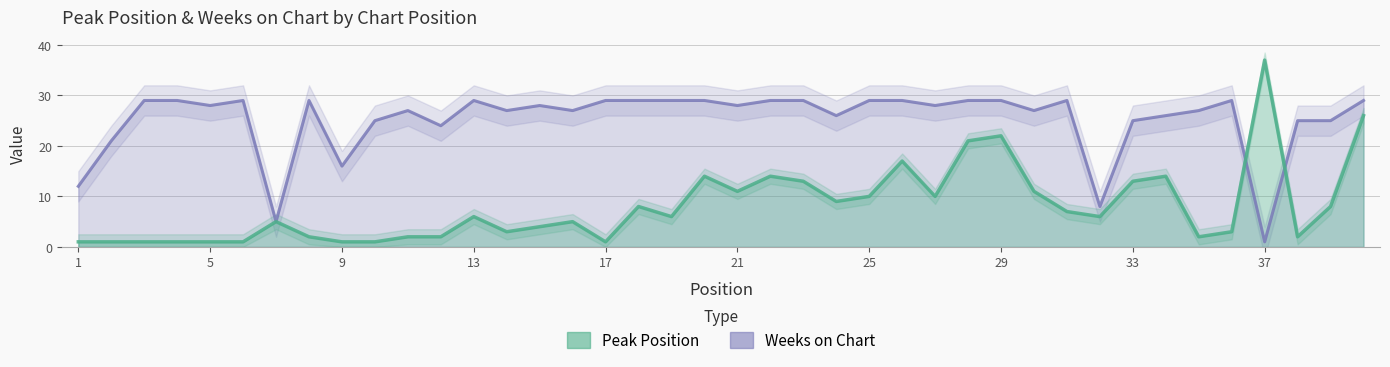

The value of Peak Position at 16 is 5. True or false?

True